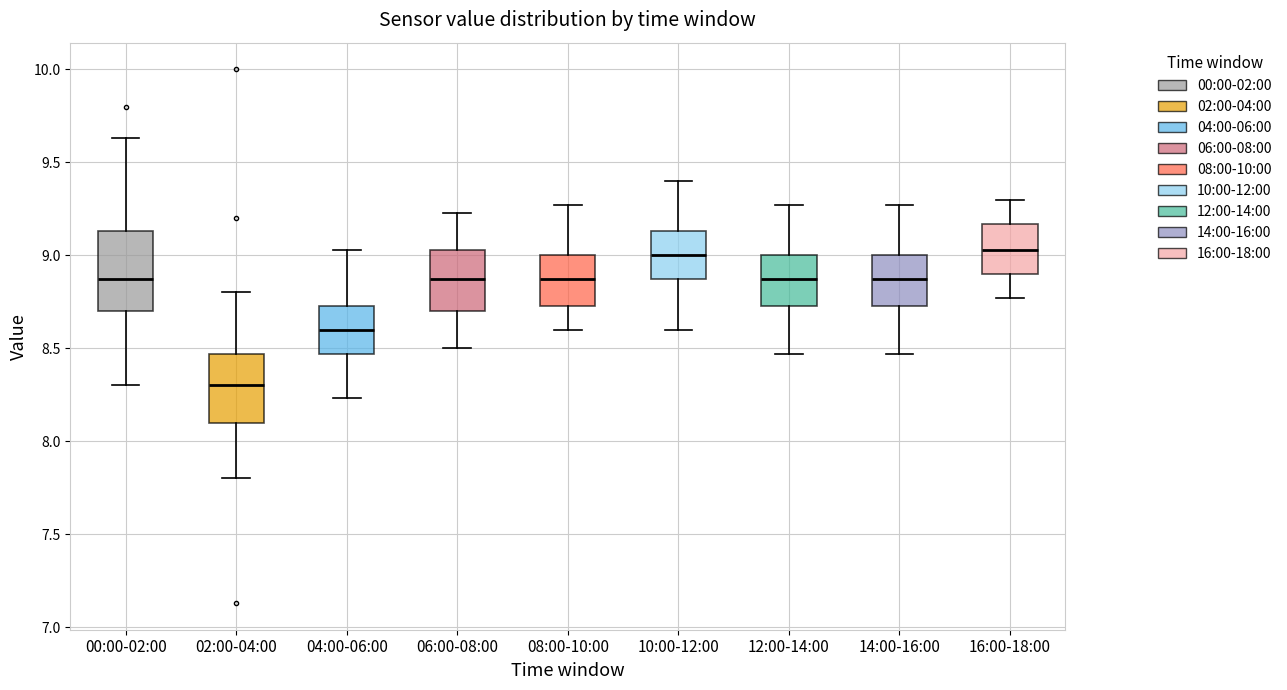

Reading left to right, transcribe this box plot: for each box, give where its median line is, the range the box spans, and where its two whiskers end, as read against the y-axis. The values are not printed on the chart, so give them approximately, as read against the axis.

00:00-02:00: median 8.85, box 8.70 to 9.15, whiskers 8.30 to 9.65
02:00-04:00: median 8.30, box 8.10 to 8.45, whiskers 7.80 to 8.80
04:00-06:00: median 8.60, box 8.45 to 8.75, whiskers 8.25 to 9.05
06:00-08:00: median 8.85, box 8.70 to 9.05, whiskers 8.50 to 9.25
08:00-10:00: median 8.85, box 8.75 to 9.00, whiskers 8.60 to 9.25
10:00-12:00: median 9.00, box 8.85 to 9.15, whiskers 8.60 to 9.40
12:00-14:00: median 8.85, box 8.75 to 9.00, whiskers 8.45 to 9.25
14:00-16:00: median 8.85, box 8.75 to 9.00, whiskers 8.45 to 9.25
16:00-18:00: median 9.05, box 8.90 to 9.15, whiskers 8.75 to 9.30